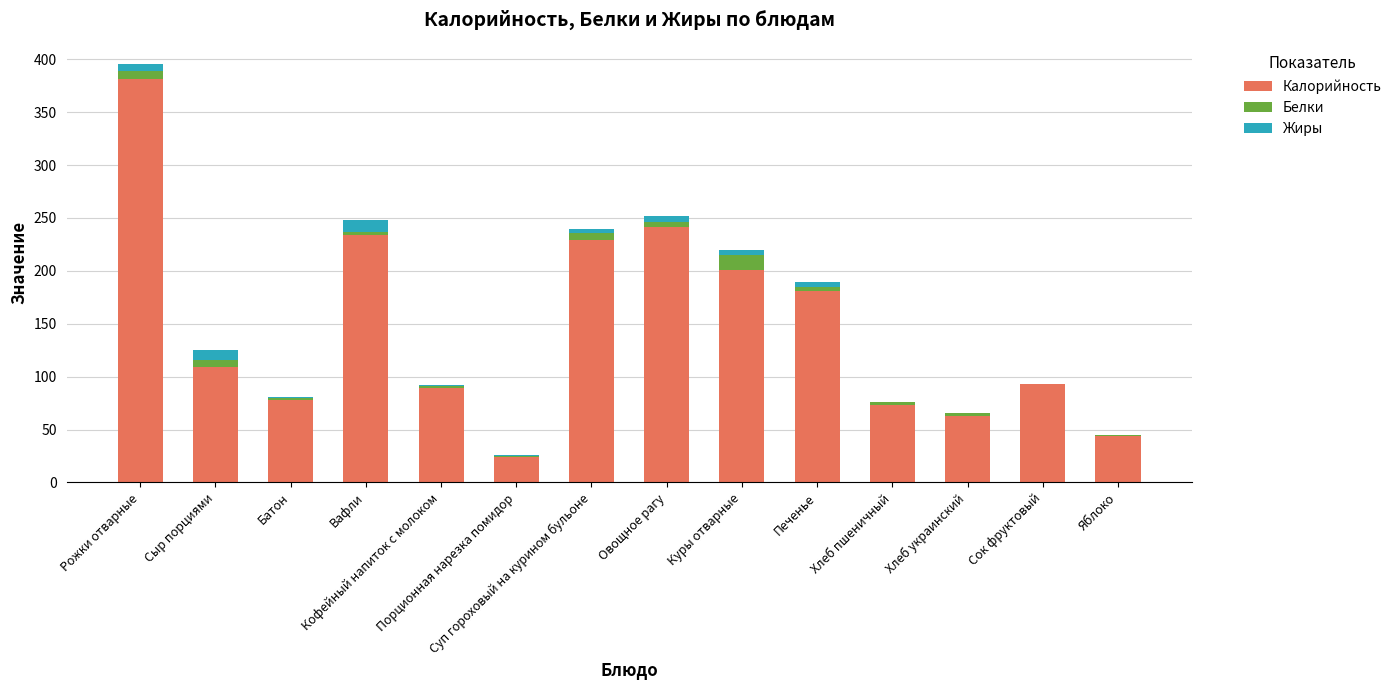

What is the highest value of the Калорийность series?

381.5